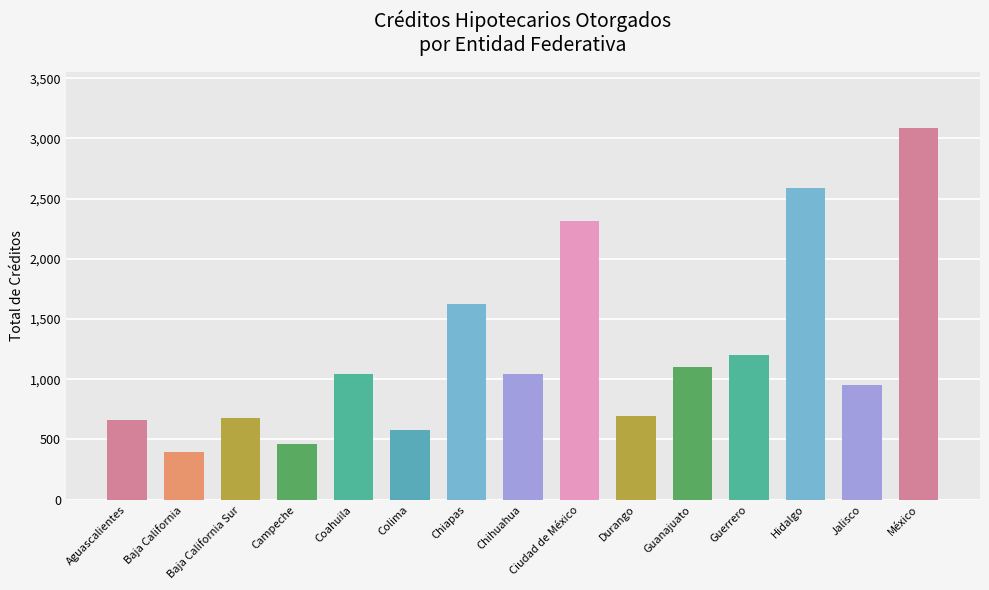

What is the label of the 1st bar from the left?

Aguascalientes